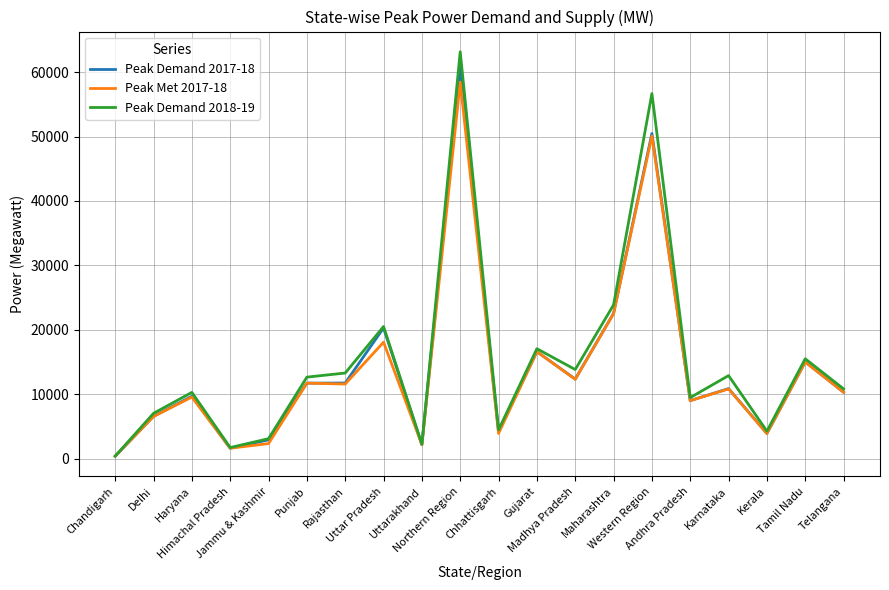

What is the total value across all series at Maharashtra?

68900